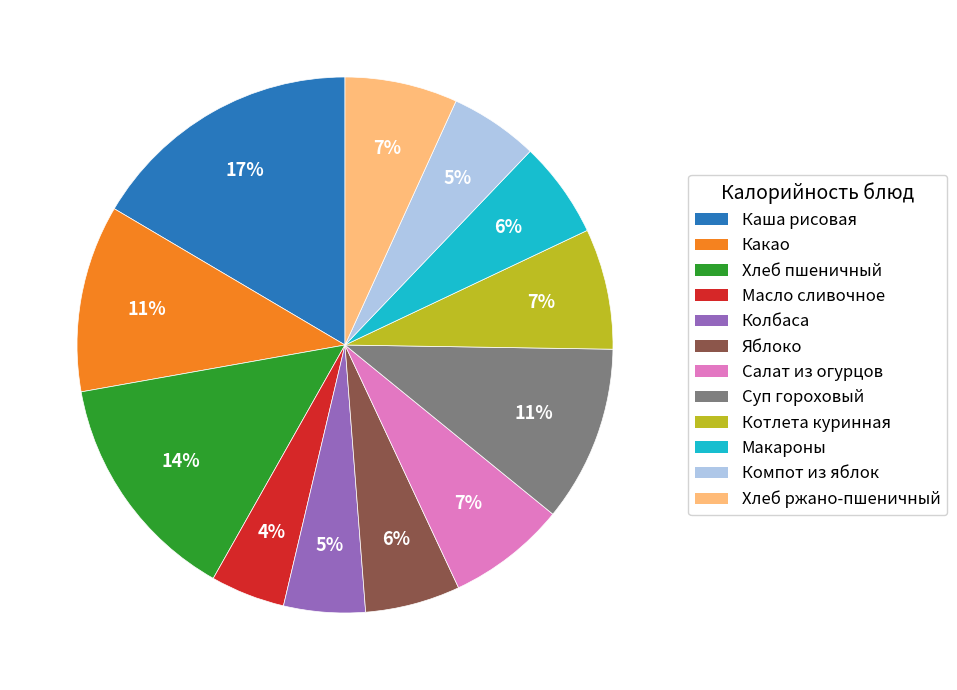

To the nearest percent, what portion does Каша рисовая represent?

17%